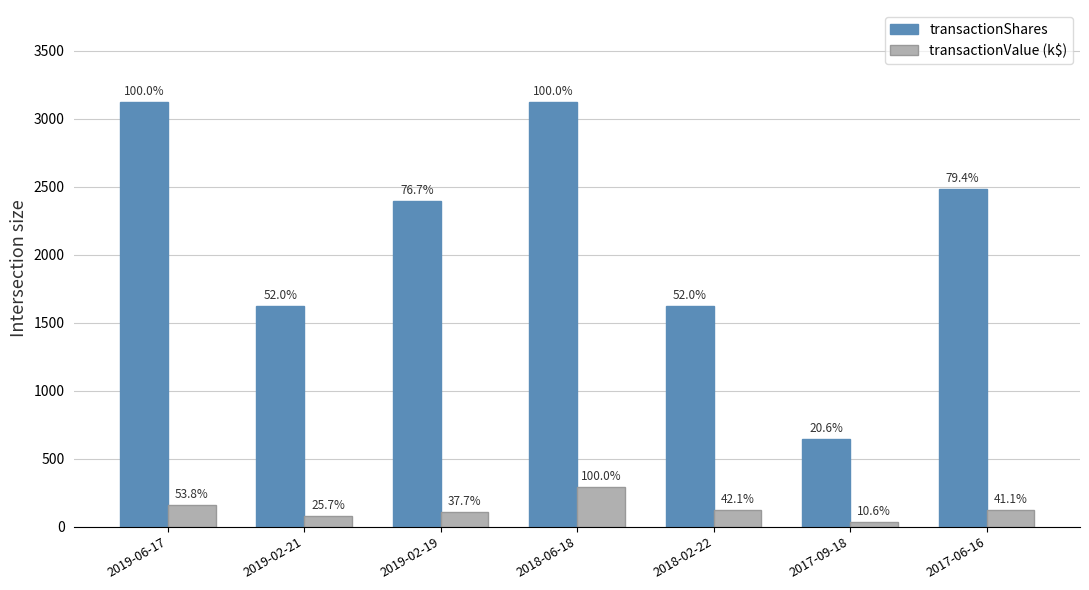

What are all the series names shown in the legend?

transactionShares, transactionValue (k$)